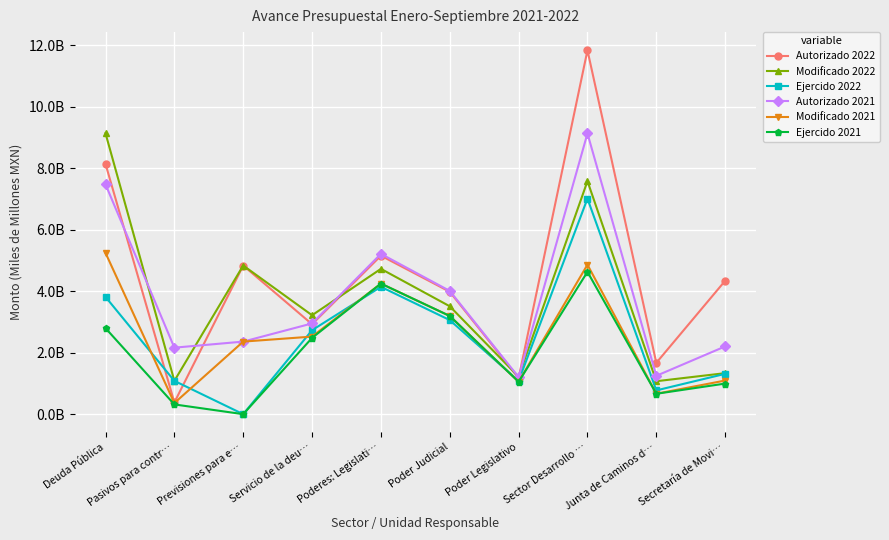

Does the chart have visible grid lines?

Yes